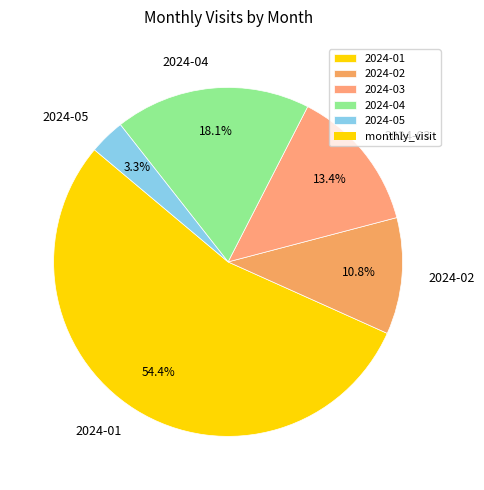

To the nearest percent, what percentage of the pie is 2024-01?

54%